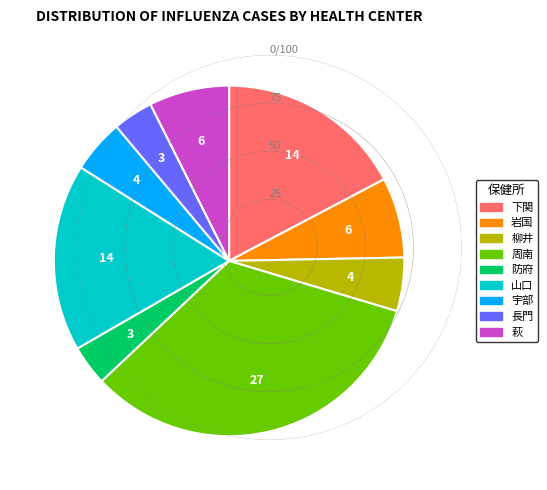

The 防府 slice represents 4% of the pie. True or false?

True